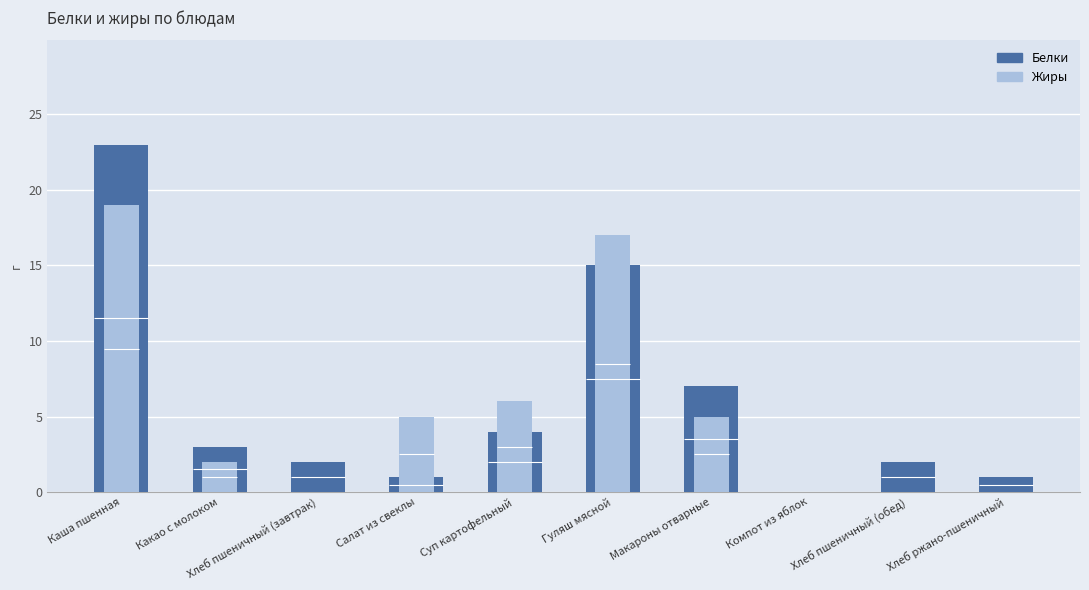

How many data points in Белки are above 3?

4